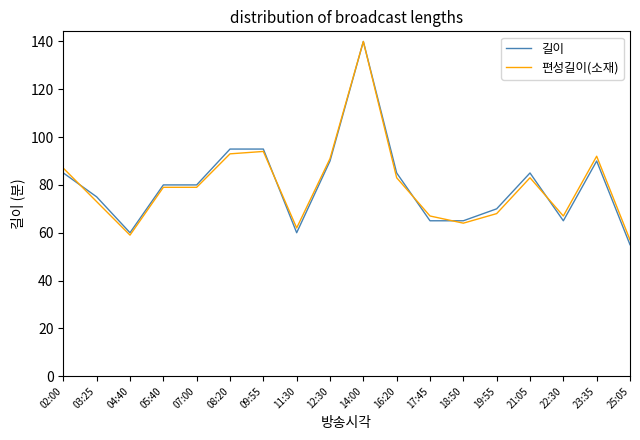

Is the value of 길이 at 02:00 greater than the value of 편성길이(소재) at 23:35?

No